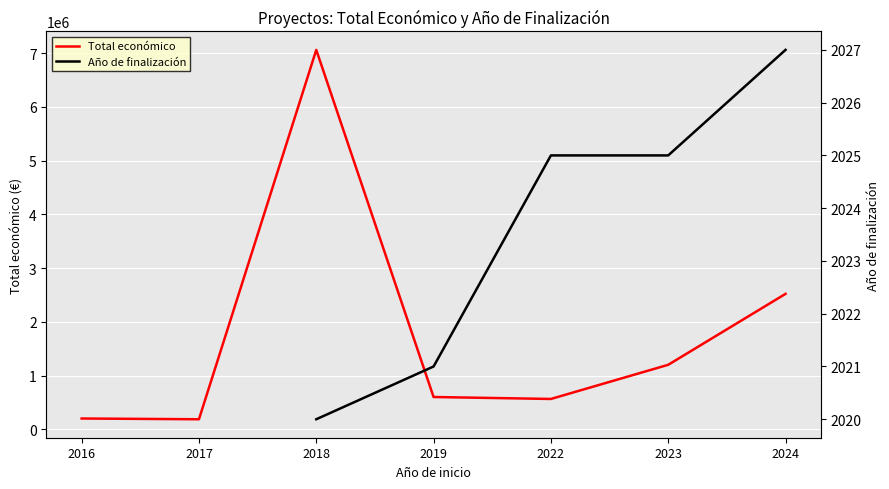

How many values in the Total económico series exceed 599957?

3